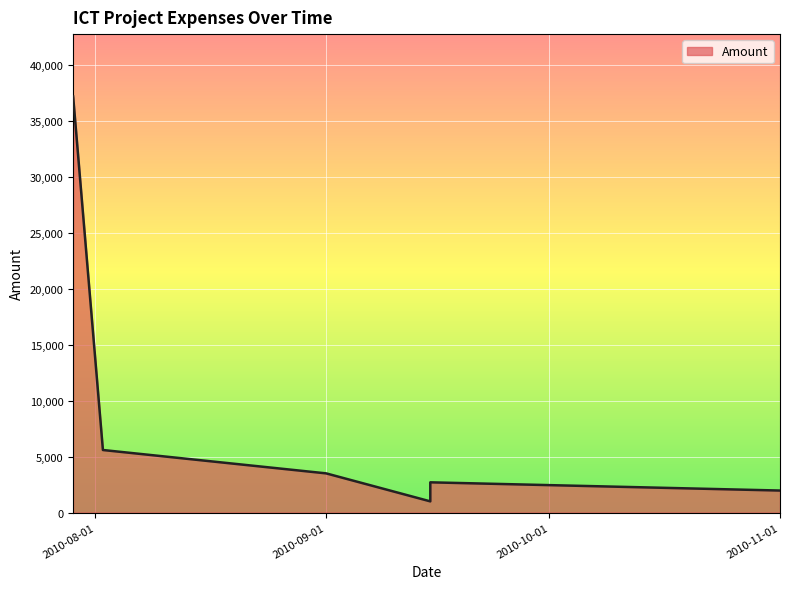

At which category does the data reach its first local valley?

2010-09-15